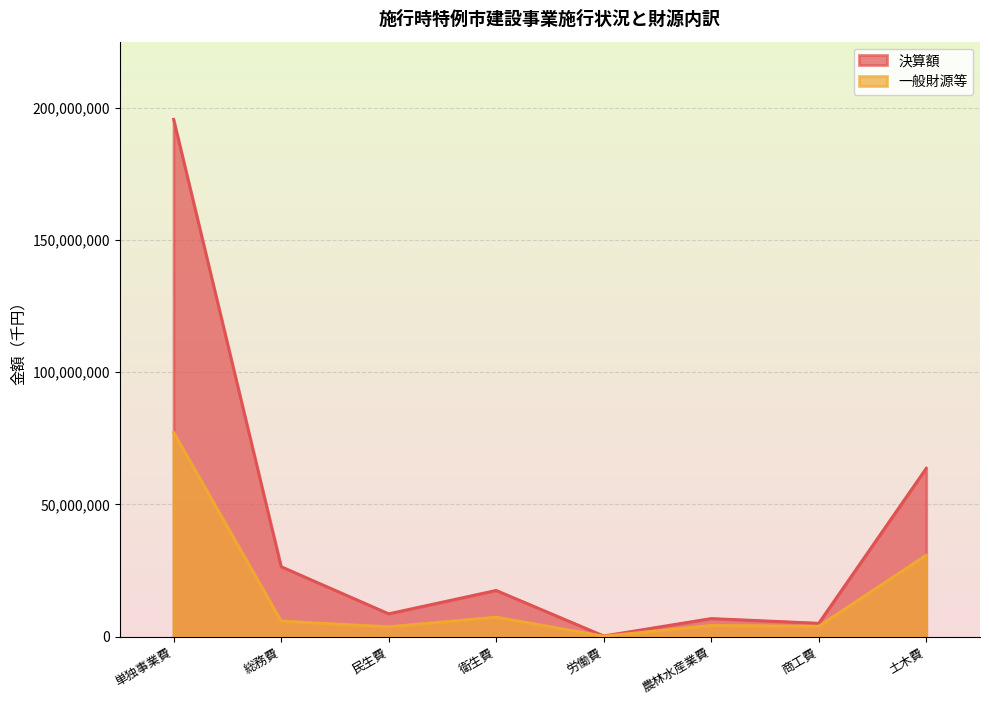

List the labels in order of 一般財源等 value, smallest first.

労働費, 民生費, 商工費, 農林水産業費, 総務費, 衛生費, 土木費, 単独事業費